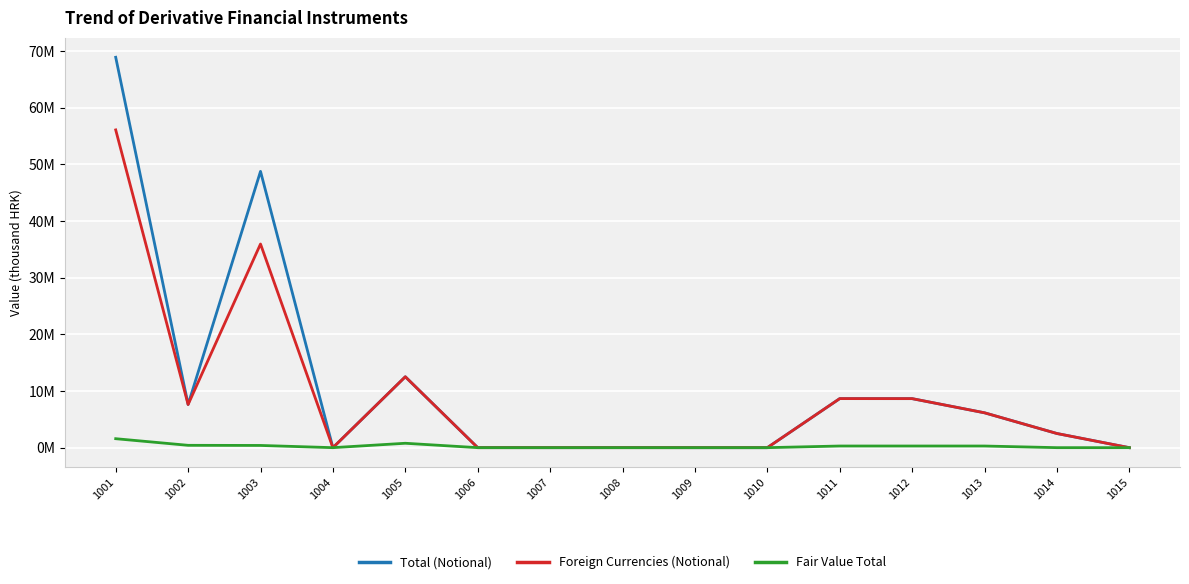

What is the maximum value shown in the chart?

68924571